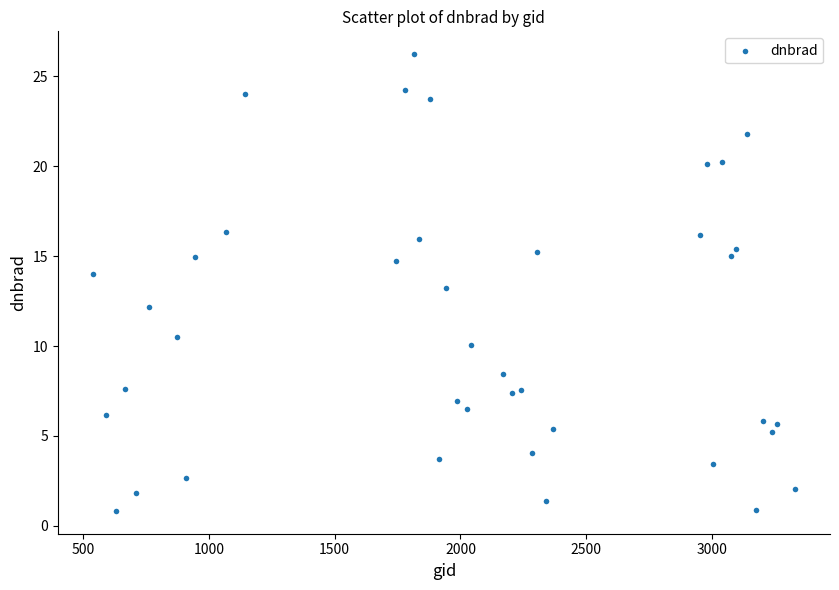

What is the range of Y values (max minus min)?

25.4